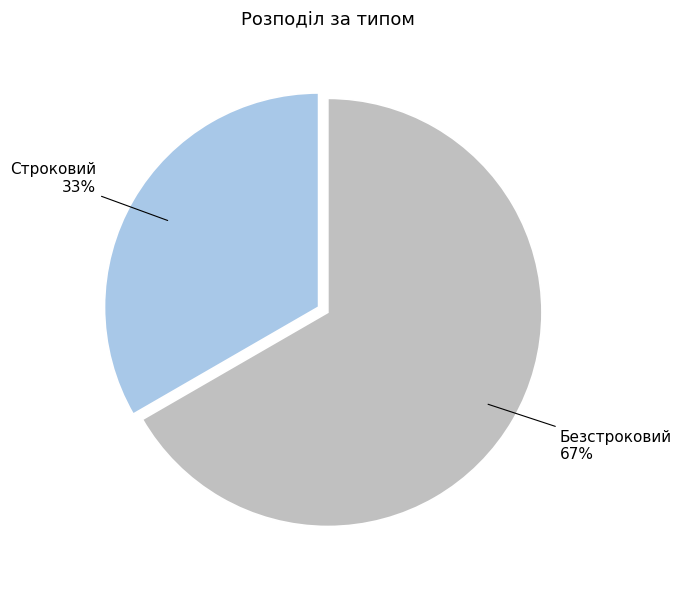

Which category has the biggest portion of the pie?

Безстроковий